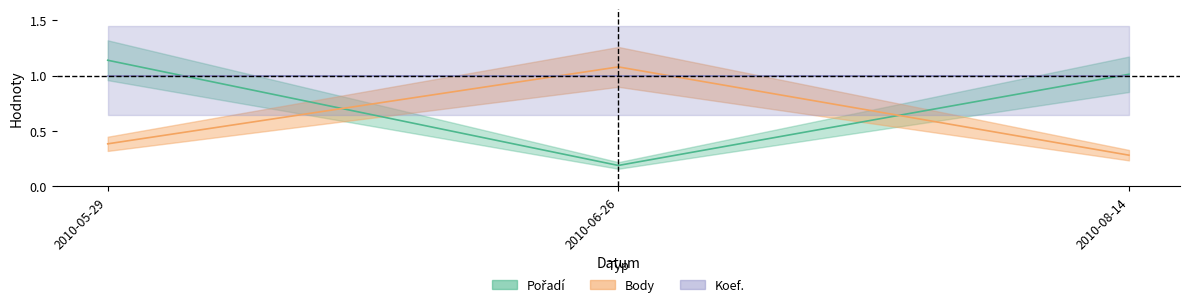

Read the Body value at 2010-06-26.

1.1